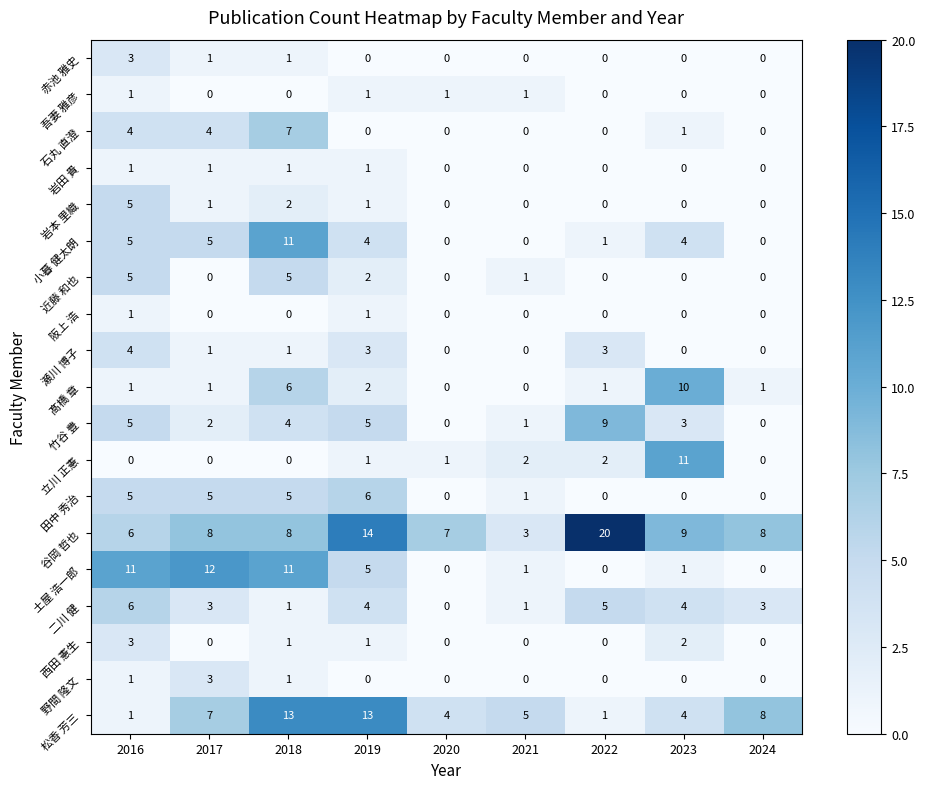

How many series are shown in this chart?

19